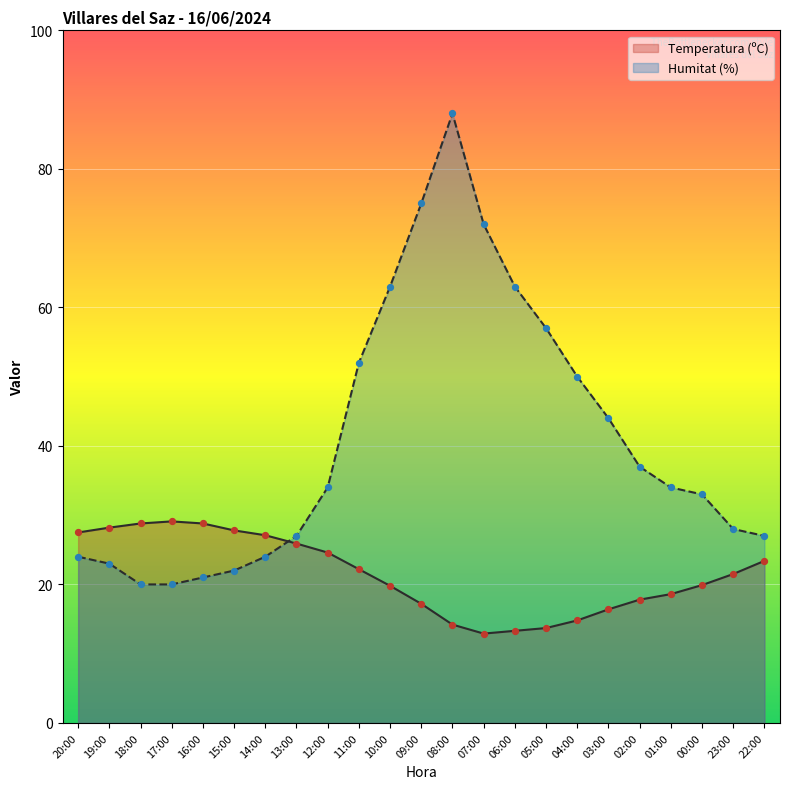

Which series contains the highest Y value?

Humitat (%)